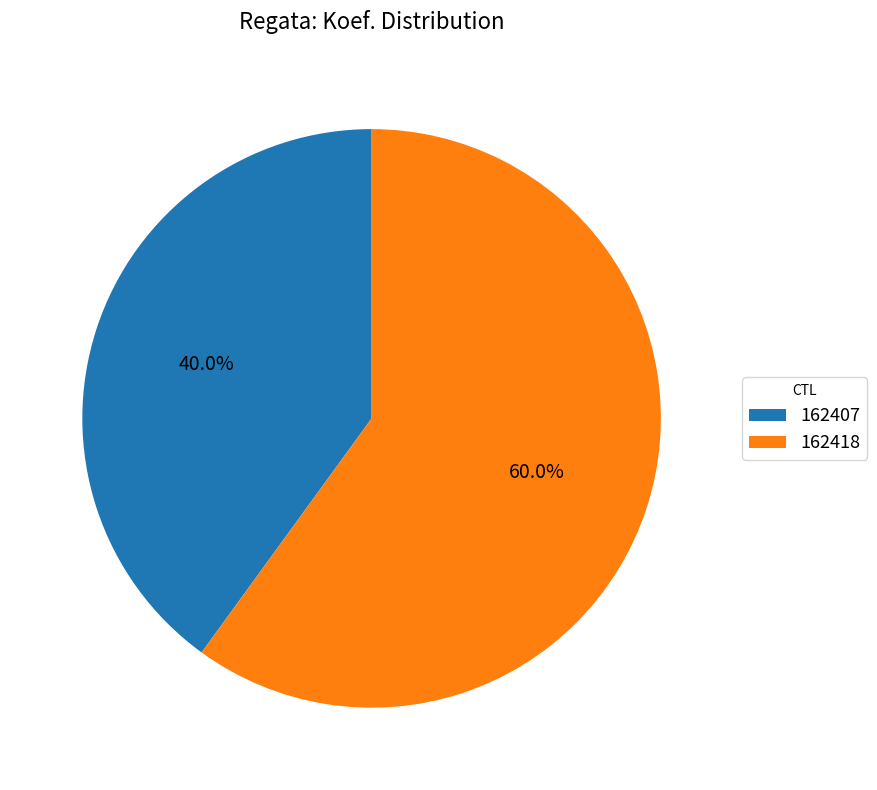

How many slices are in this pie chart?

2